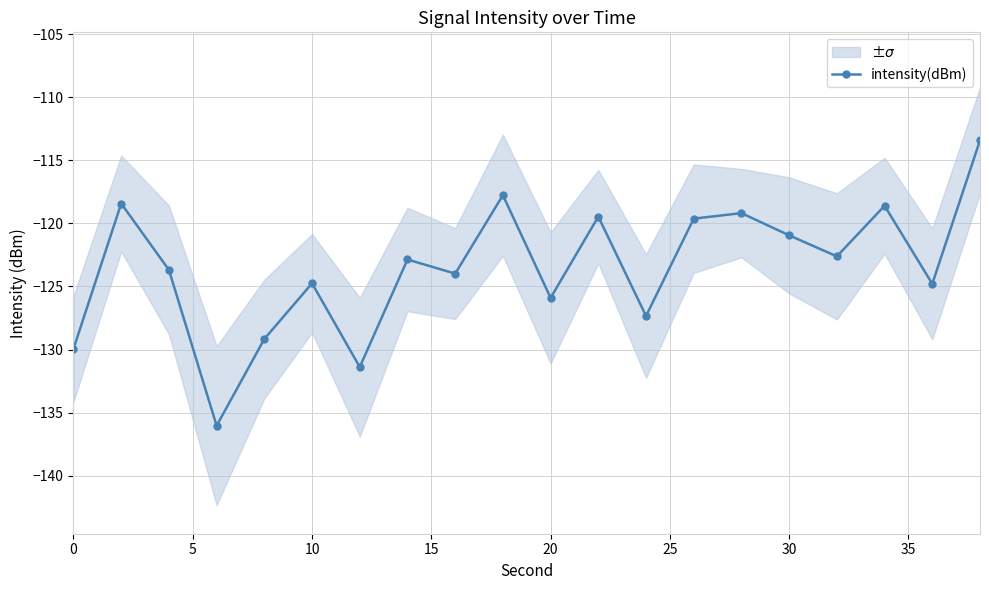

Count the number of categories in the chart.

20